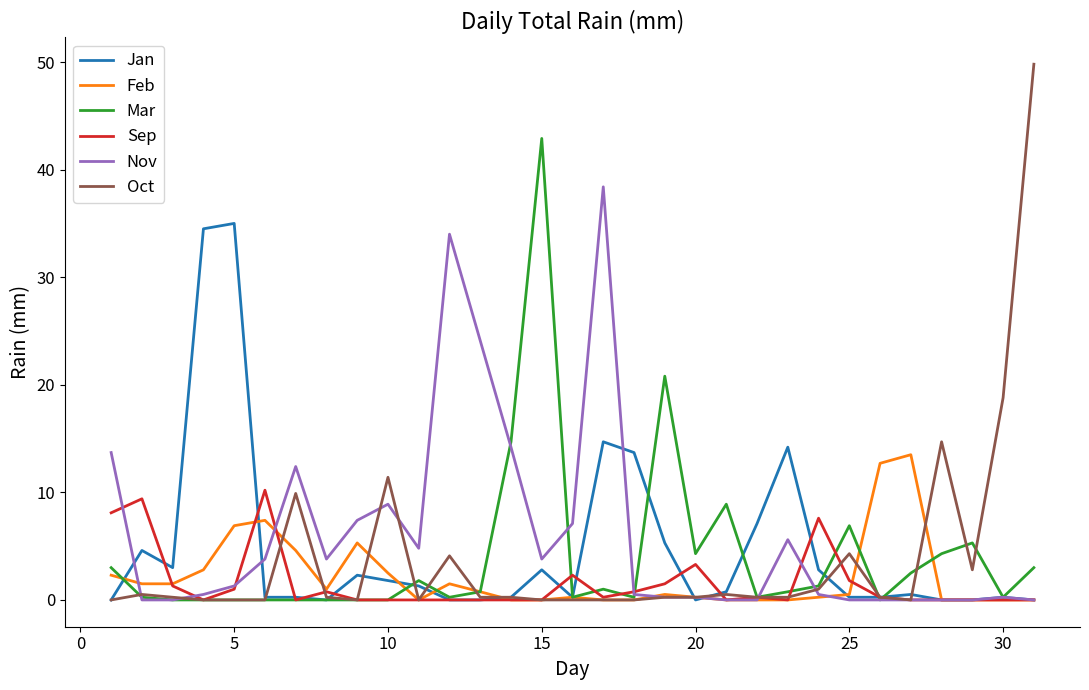

List the series in order of their peak value, lowest first.

Sep, Feb, Jan, Nov, Mar, Oct